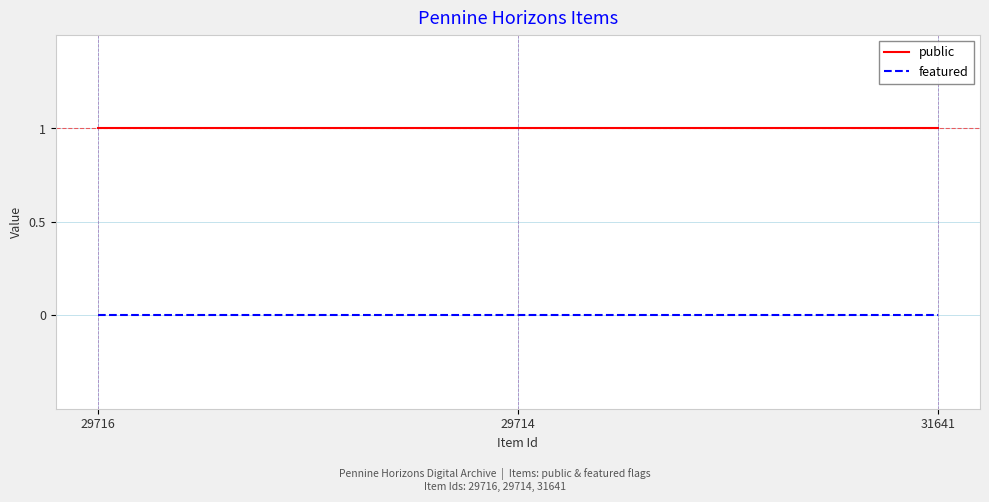

List the series in order of their overall mean, highest first.

public, featured